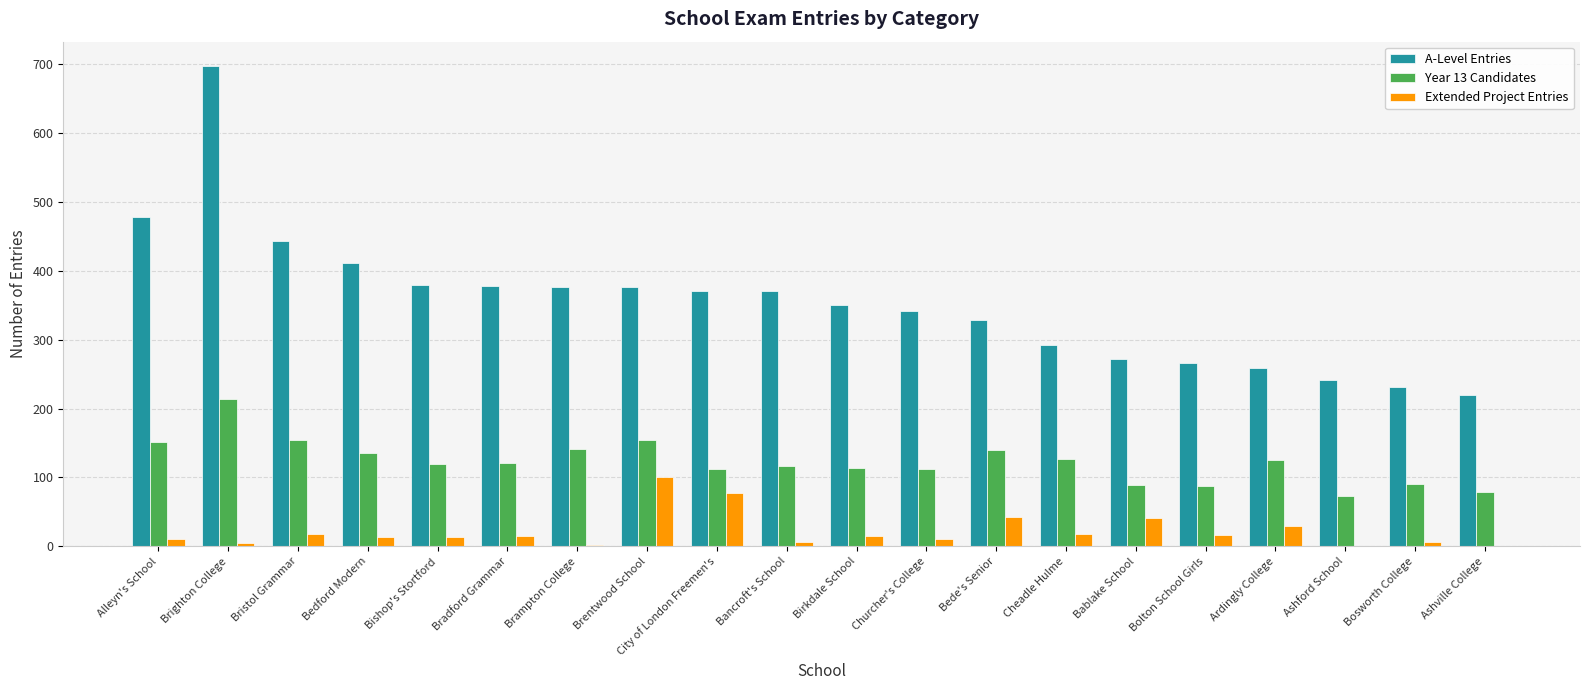

What is the maximum value shown in the chart?

698